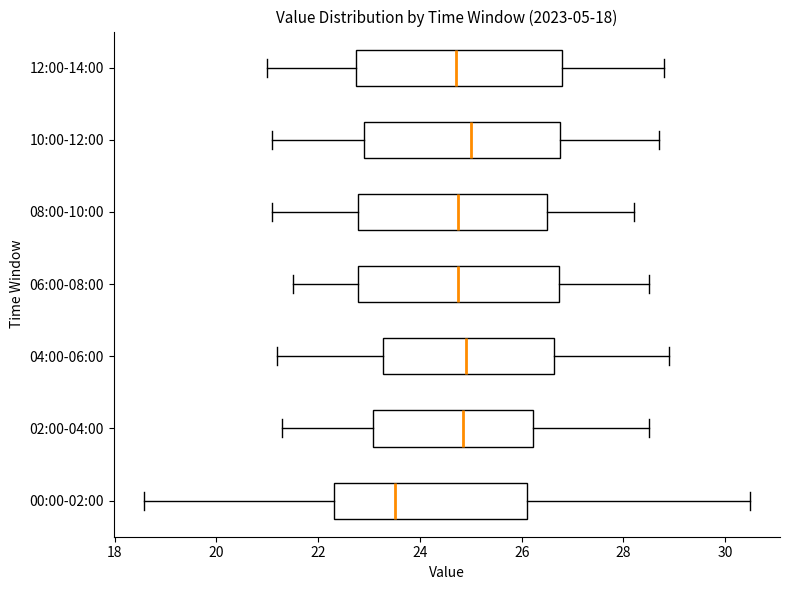

Reading bottom to top, transcribe this box plot: for each box, give where its median line is, the range the box spans, and where its two whiskers end, as read against the x-axis. The values are not printed on the chart, so give them approximately, as read against the axis.

00:00-02:00: median 23.6, box 22.4 to 26.2, whiskers 18.6 to 30.4
02:00-04:00: median 24.8, box 23.0 to 26.2, whiskers 21.4 to 28.6
04:00-06:00: median 25.0, box 23.2 to 26.6, whiskers 21.2 to 29.0
06:00-08:00: median 24.8, box 22.8 to 26.8, whiskers 21.6 to 28.6
08:00-10:00: median 24.8, box 22.8 to 26.6, whiskers 21.2 to 28.2
10:00-12:00: median 25.0, box 23.0 to 26.8, whiskers 21.2 to 28.8
12:00-14:00: median 24.8, box 22.8 to 26.8, whiskers 21.0 to 28.8